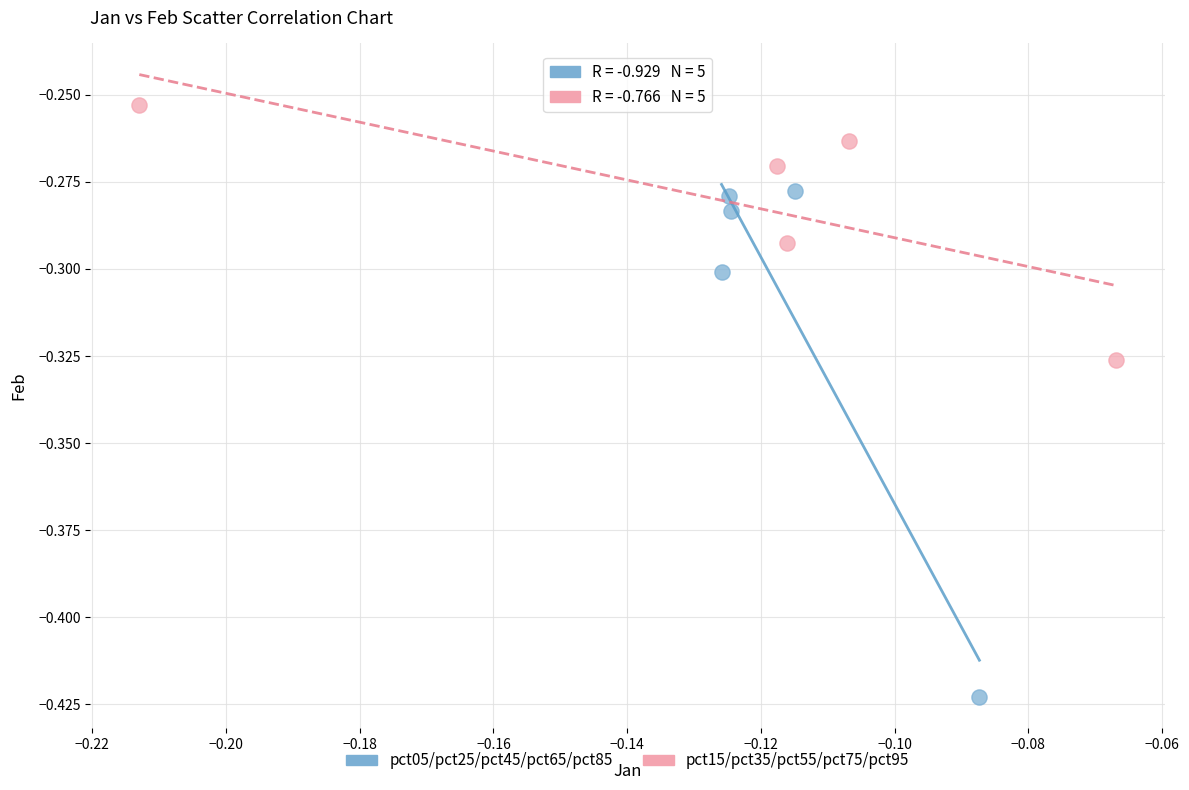

Which series contains the highest Y value?

pct15/pct35/pct55/pct75/pct95